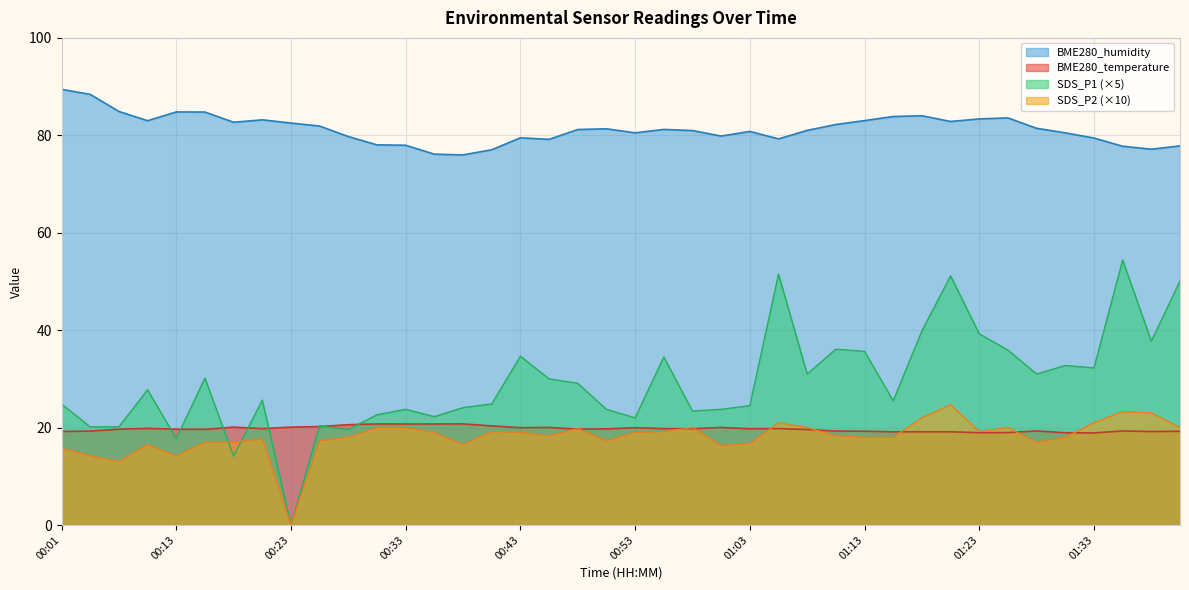

At 01:03, list the series in order from smallest to largest.

SDS_P2 (×10), BME280_temperature, SDS_P1 (×5), BME280_humidity